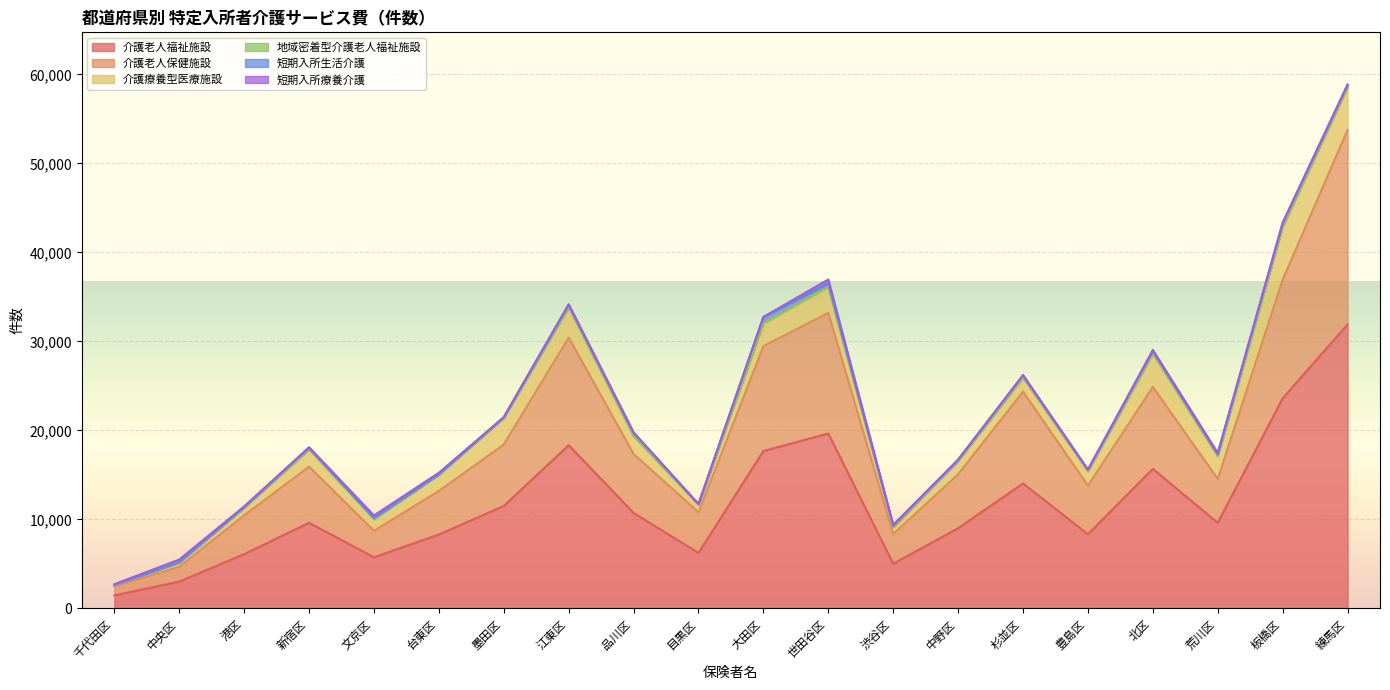

How many lines are shown in the chart?

6